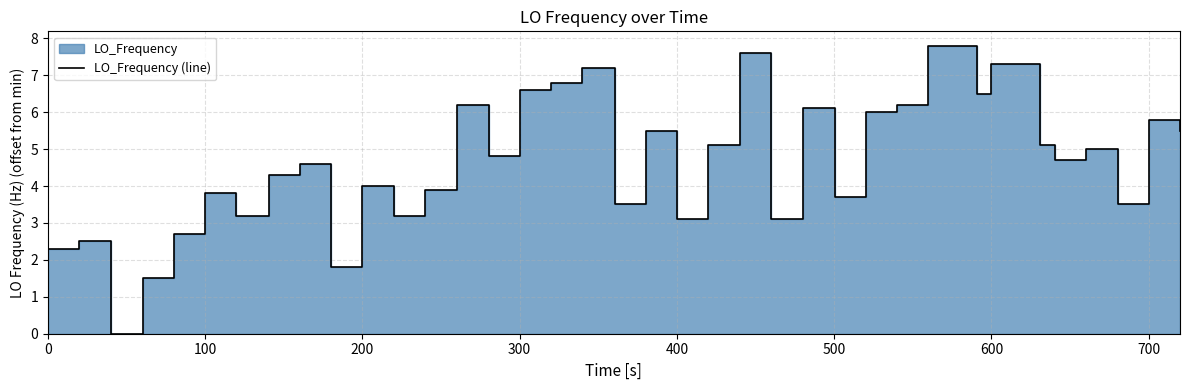

What is the difference between the second highest and minimum values?

7.6